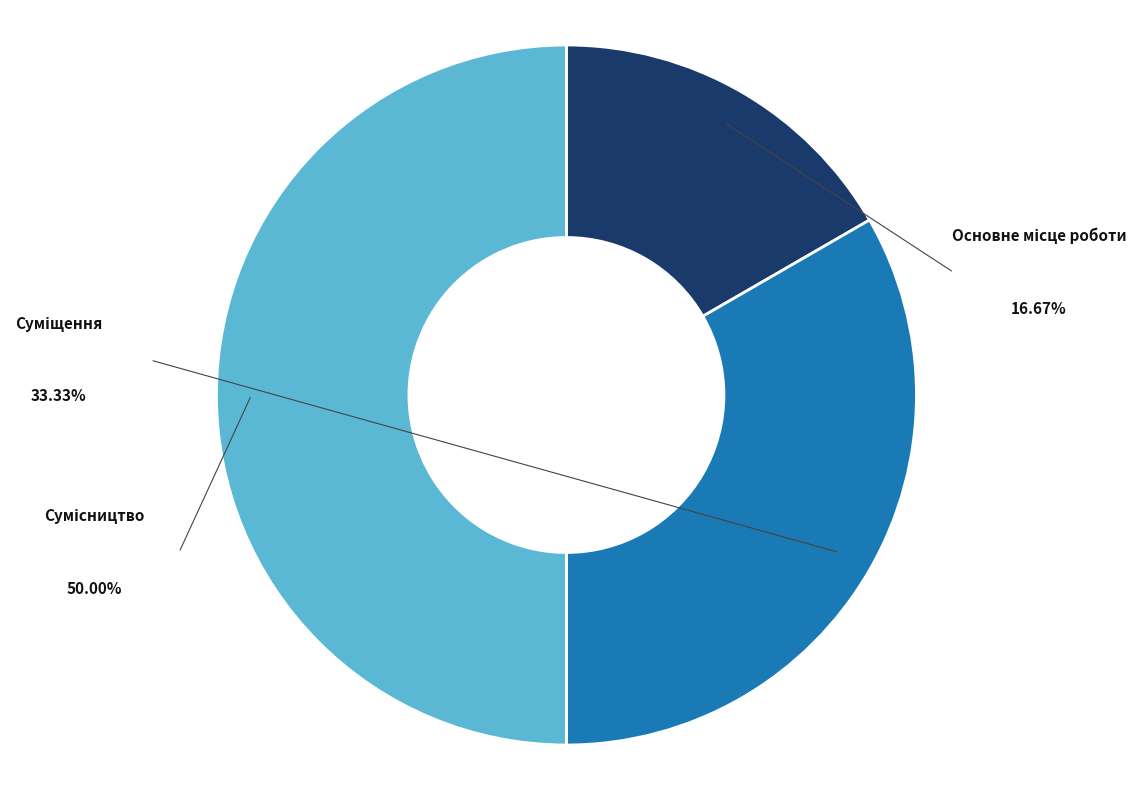

True or false: Сумісництво accounts for 62% of the total.

False